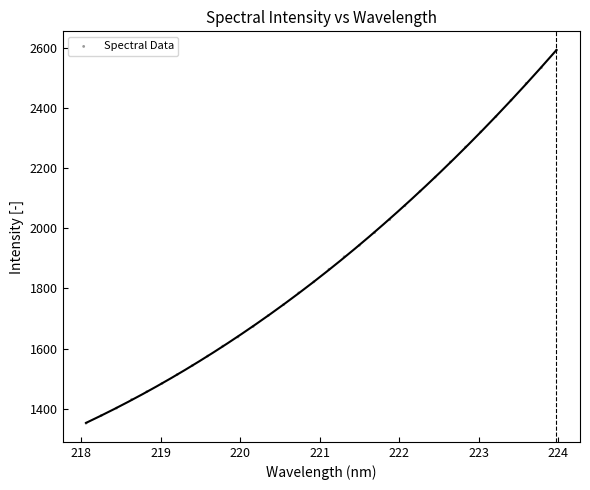

What is the range of Y values (max minus min)?

1242.6